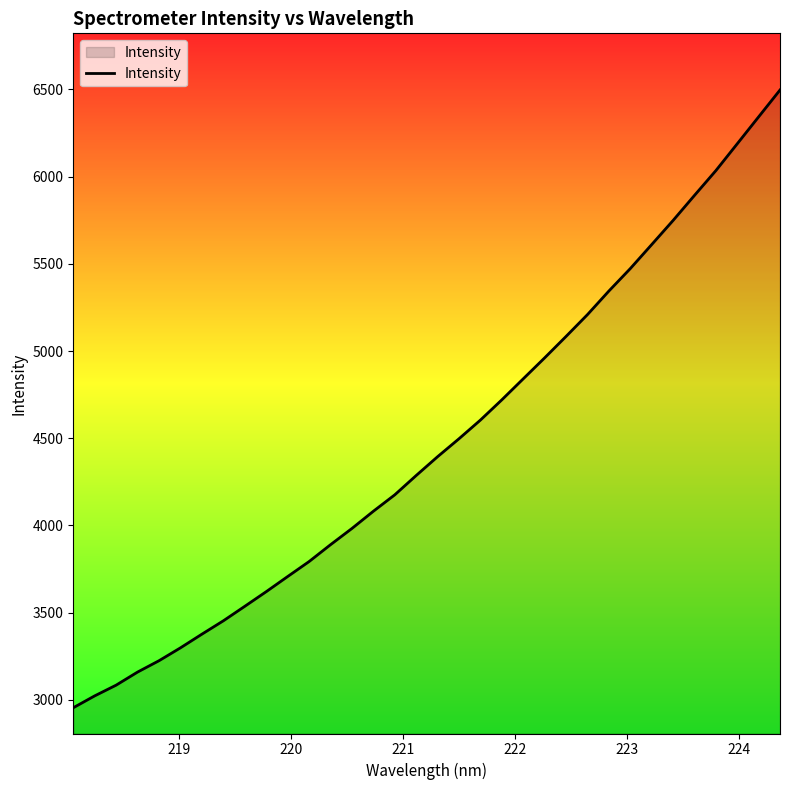

What is the greatest value displayed?

6497.0